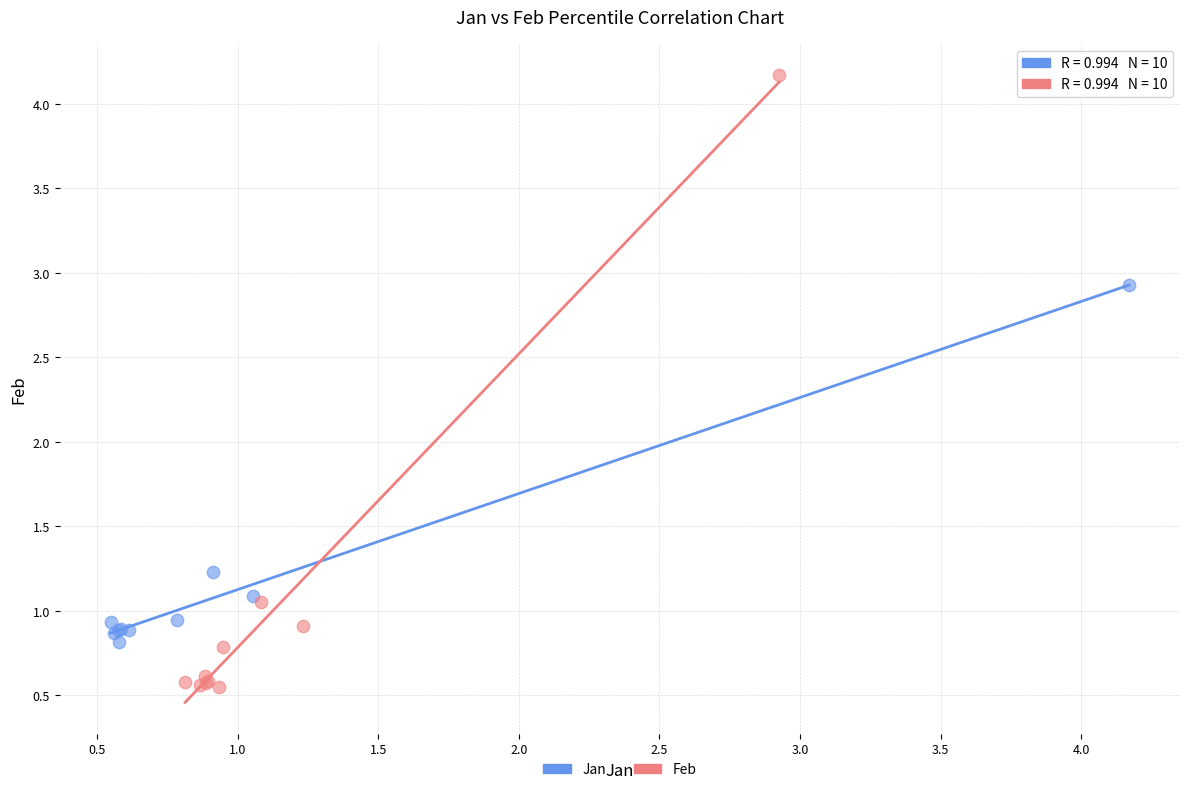

Which series reaches the maximum Y coordinate?

Feb